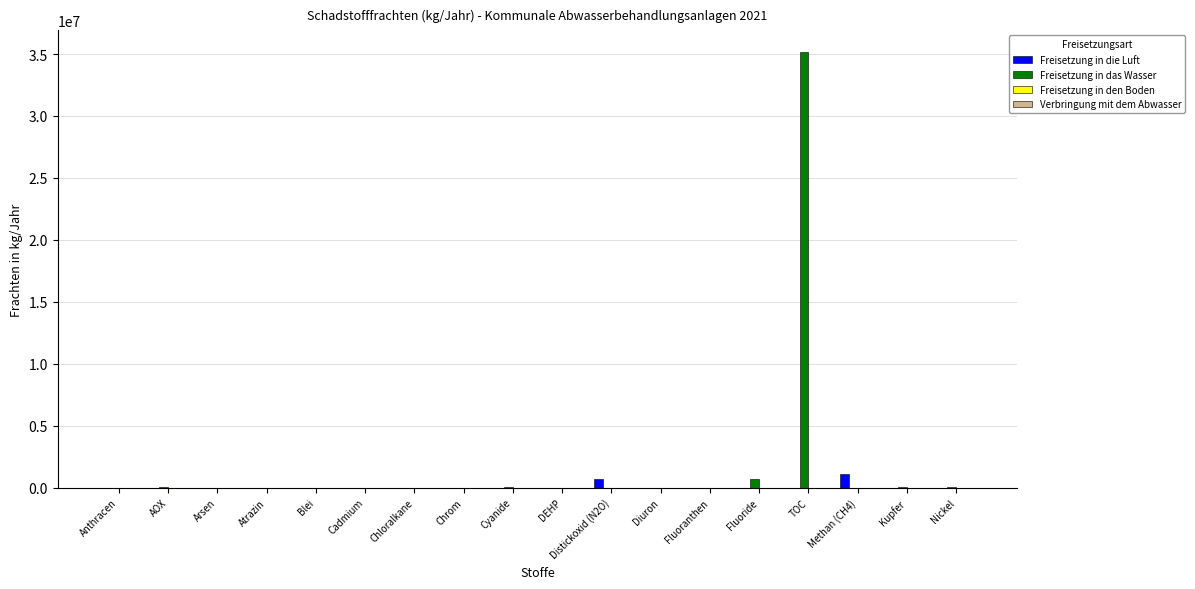

True or false: Freisetzung in die Luft has a value of 0 at Fluoride.

True